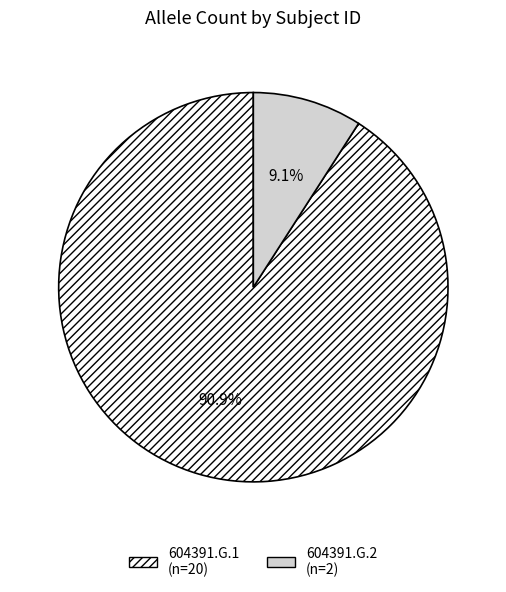

Is it true that 604391.G.2 is 20% of the pie?

False